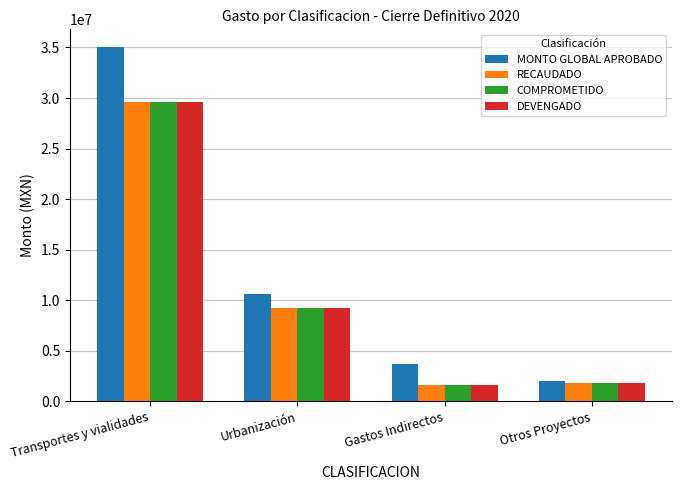

At which category is the sum across all series the highest?

Transportes y vialidades